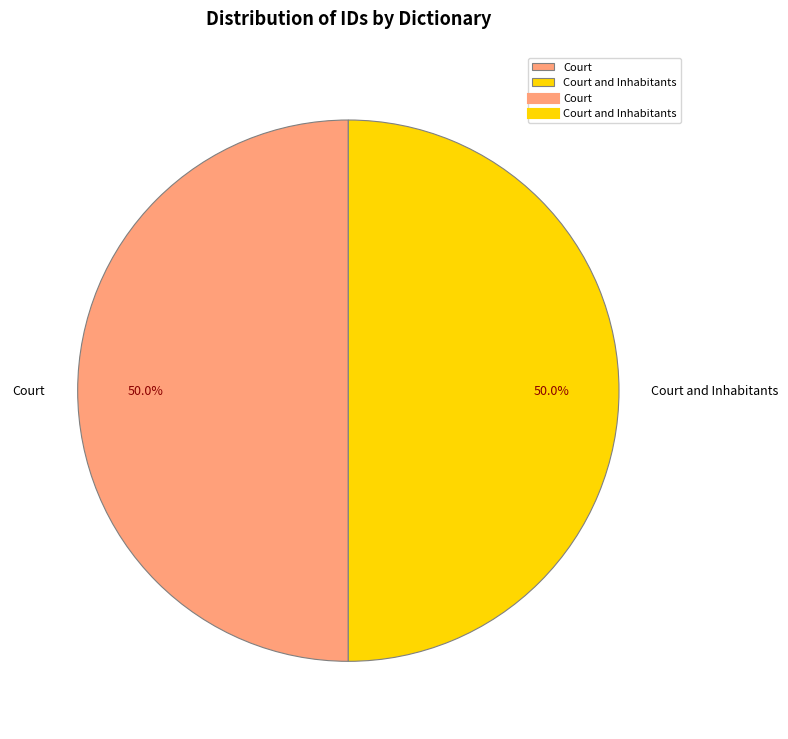

Is it true that Court and Inhabitants is 59% of the pie?

False